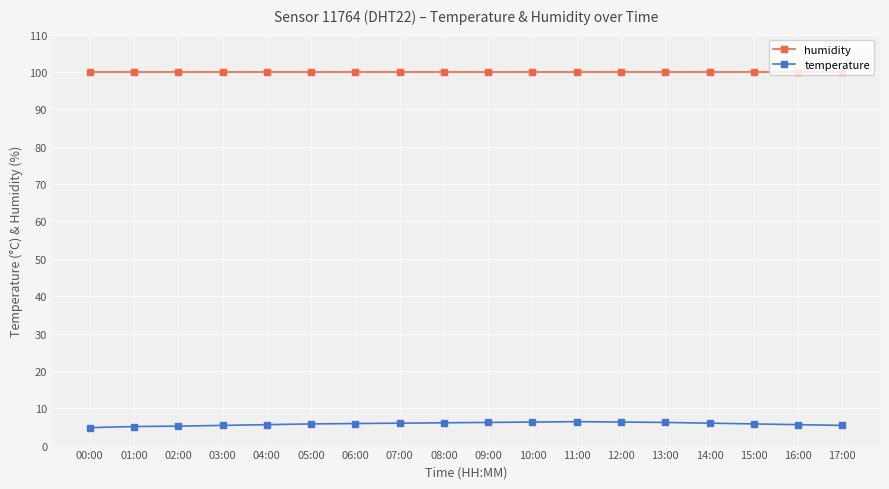

Which series has the largest total across all categories?

humidity